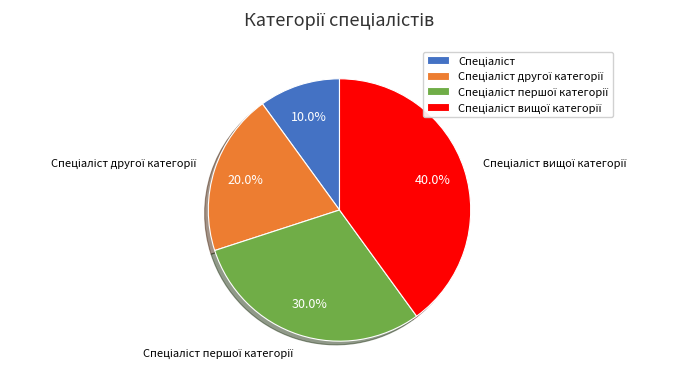

Is there a majority slice in this chart?

No